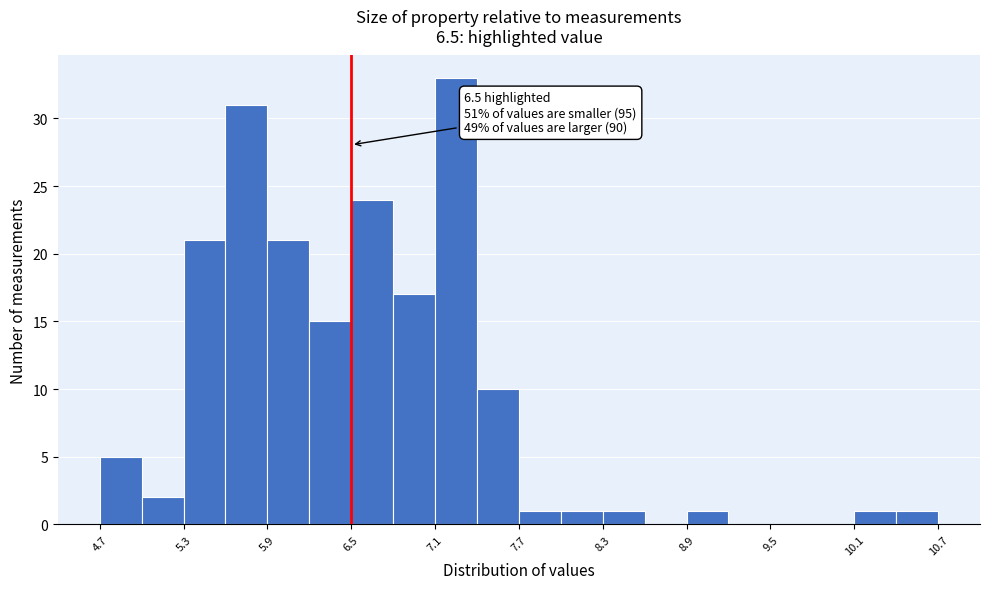

Read against the x-axis, roughly where is the centre of the tallest bar?

7.2